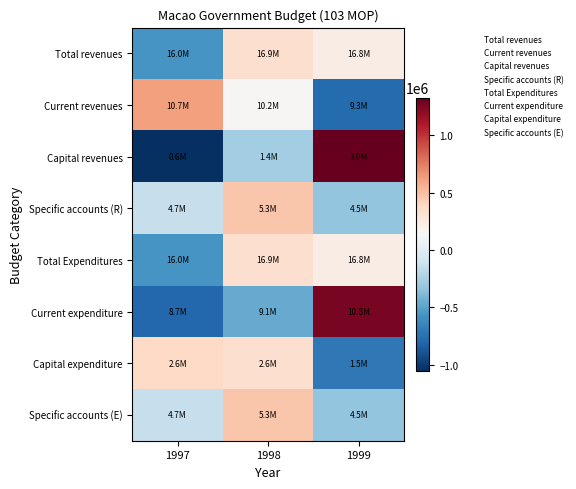

List the series in order of their peak value, lowest first.

Total revenues, Total Expenditures, Capital expenditure, Specific accounts (R), Specific accounts (E), Current revenues, Current expenditure, Capital revenues